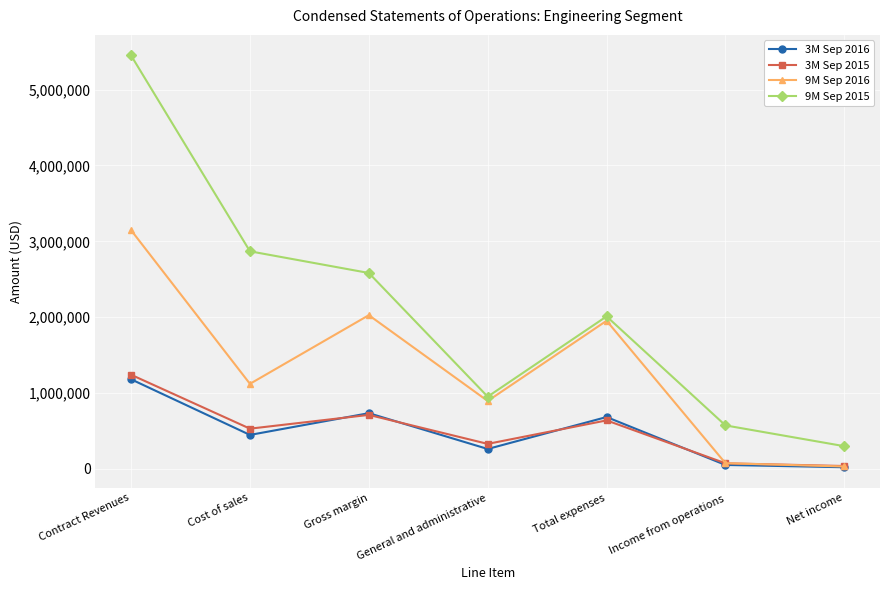

Rank the categories by 9M Sep 2015 value from lowest to highest.

Net income, Income from operations, General and administrative, Total expenses, Gross margin, Cost of sales, Contract Revenues